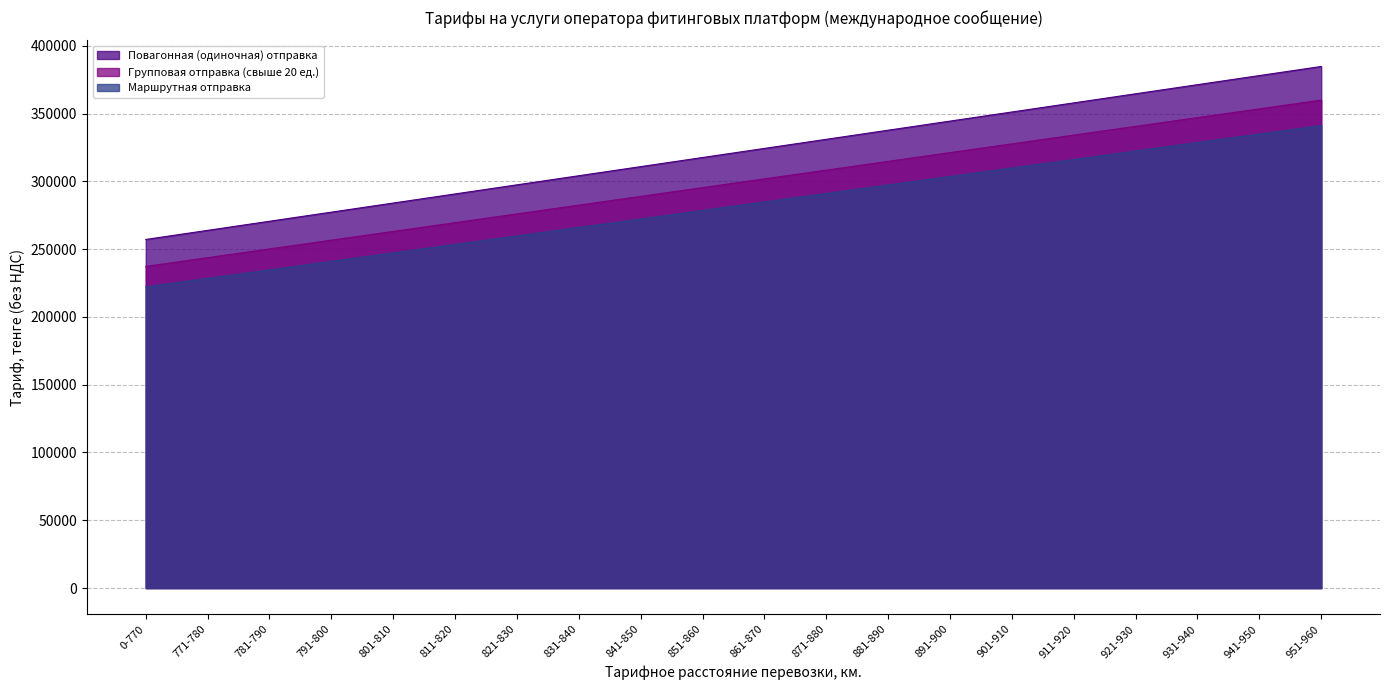

What is the average value of the Повагонная (одиночная) отправка series?

320924